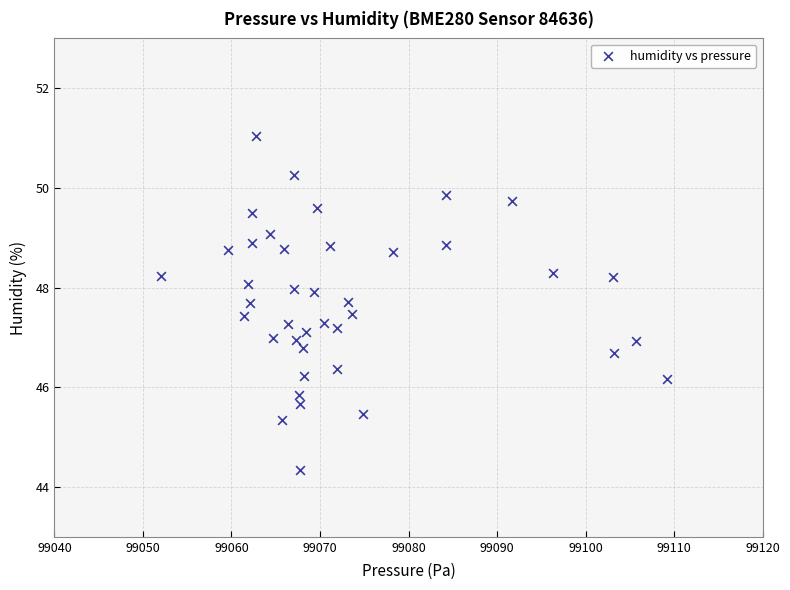

What is the range of Y values (max minus min)?

6.7